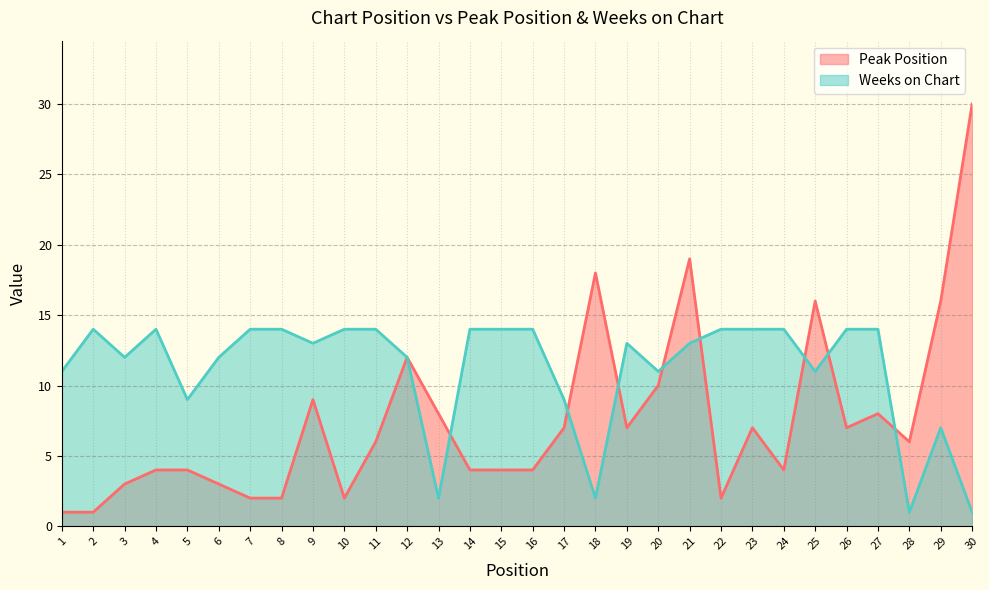

Rank the series by their maximum value, from highest to lowest.

Peak Position, Weeks on Chart